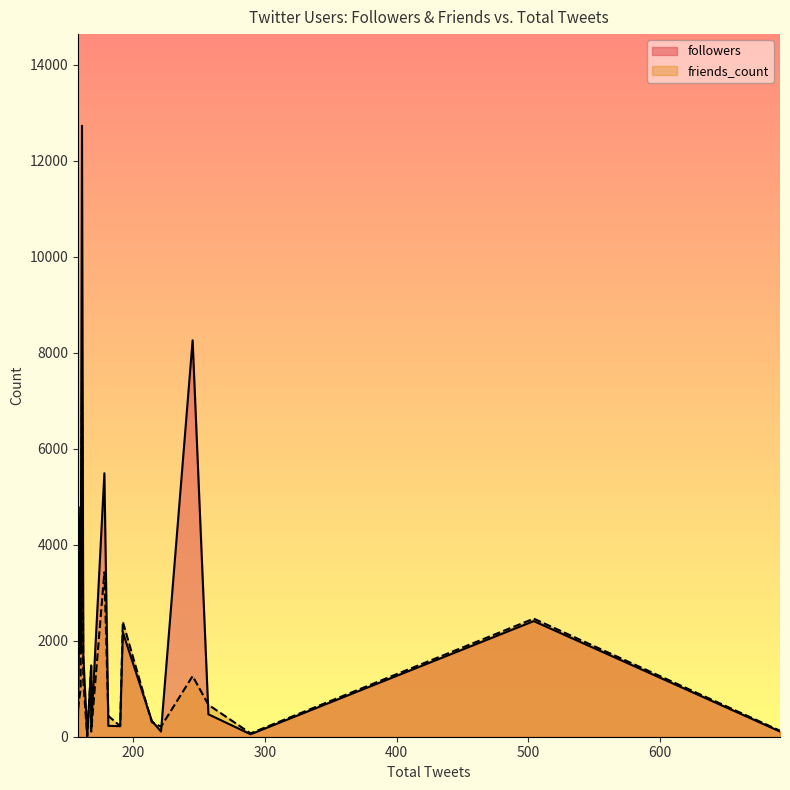

After their last crossing, which series has the higher values: followers or friends_count?

friends_count